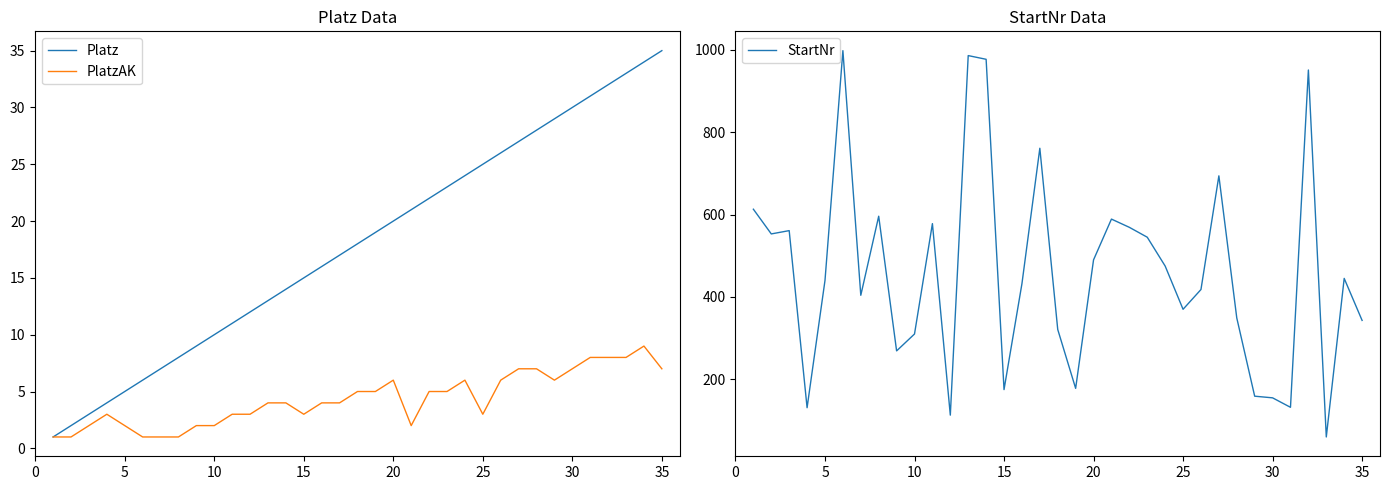

The value of StartNr at 30 is 155. True or false?

True